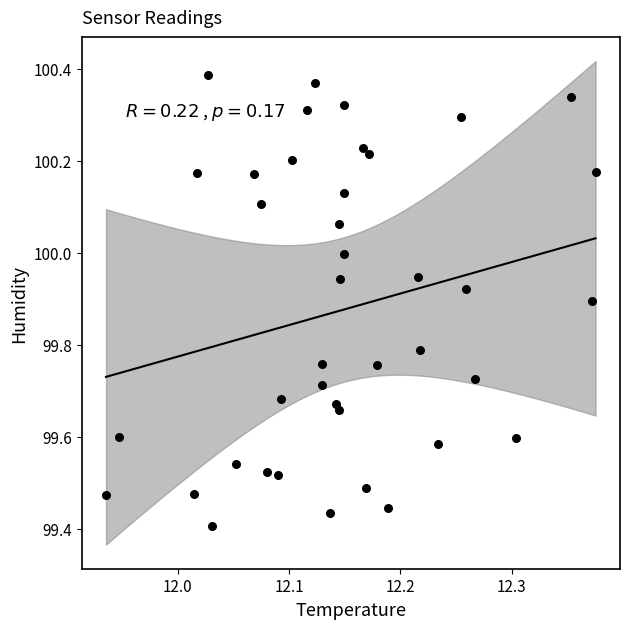

What is the range of Y values (max minus min)?

1.0